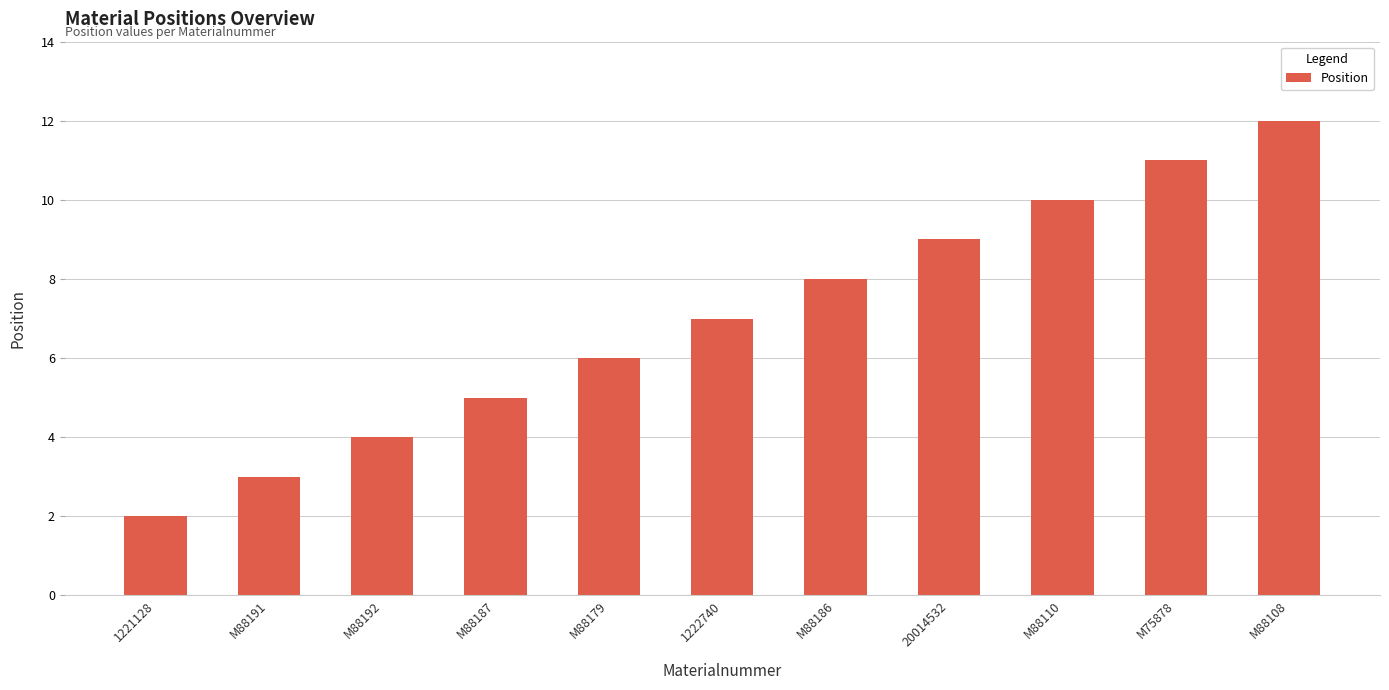

What position from the right is M88187?

8